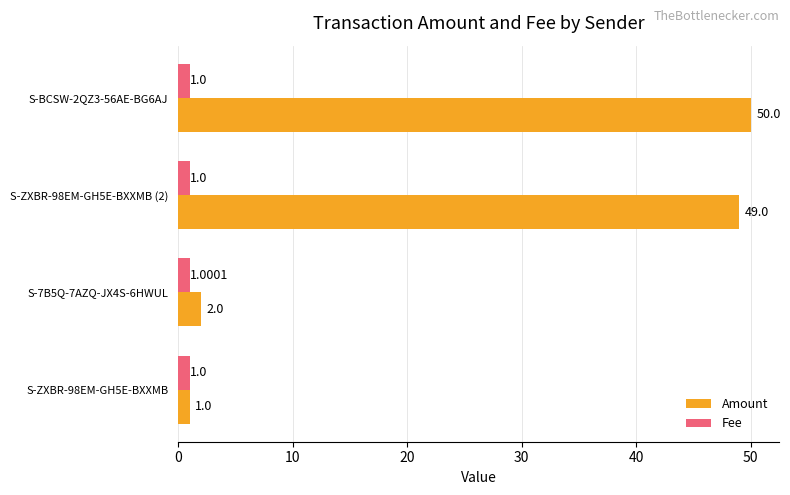

Which series has the largest total across all categories?

Amount